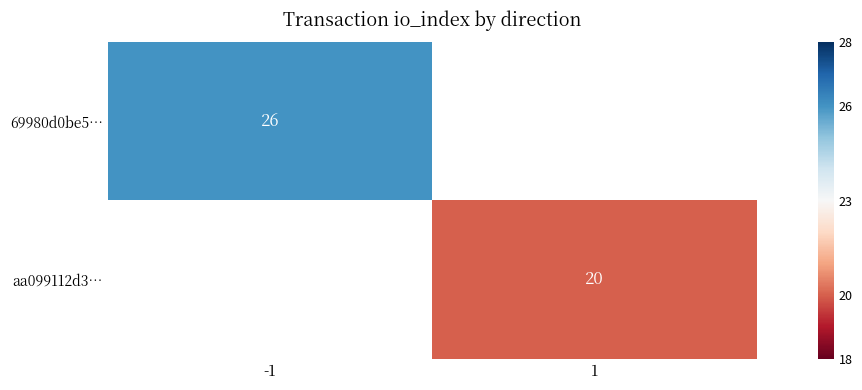

The aa099112d3… series shows 10 at 1. True or false?

False